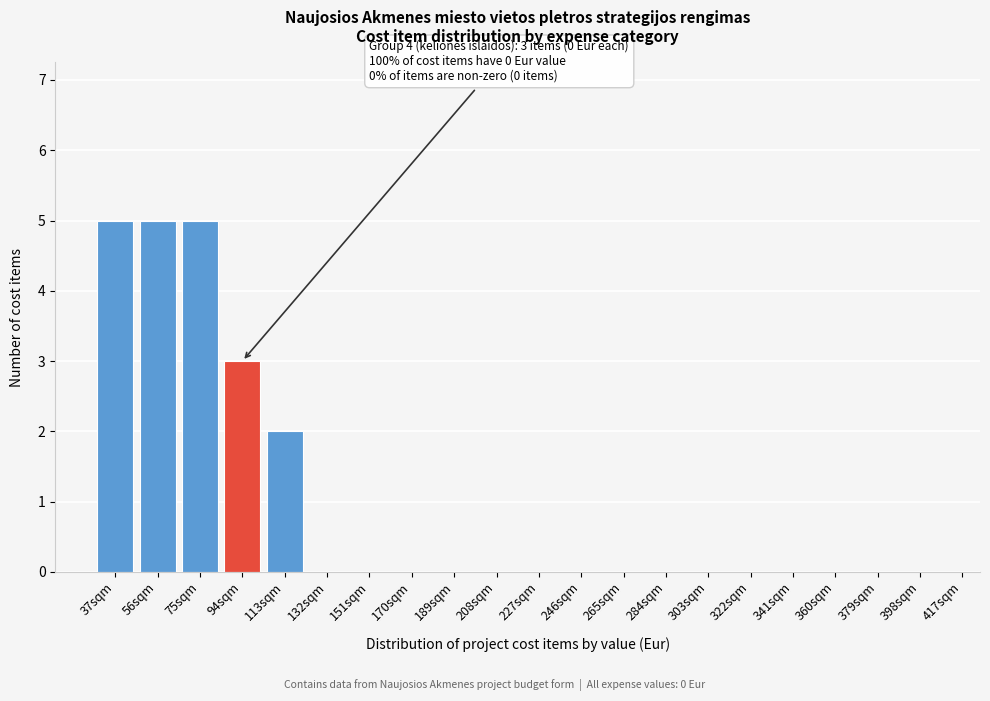

Reading left to right, extract all data points from this chart.

37sqm=5	56sqm=5	75sqm=5	94sqm=3	113sqm=2	132sqm=0	151sqm=0	170sqm=0	189sqm=0	208sqm=0	227sqm=0	246sqm=0	265sqm=0	284sqm=0	303sqm=0	322sqm=0	341sqm=0	360sqm=0	379sqm=0	398sqm=0